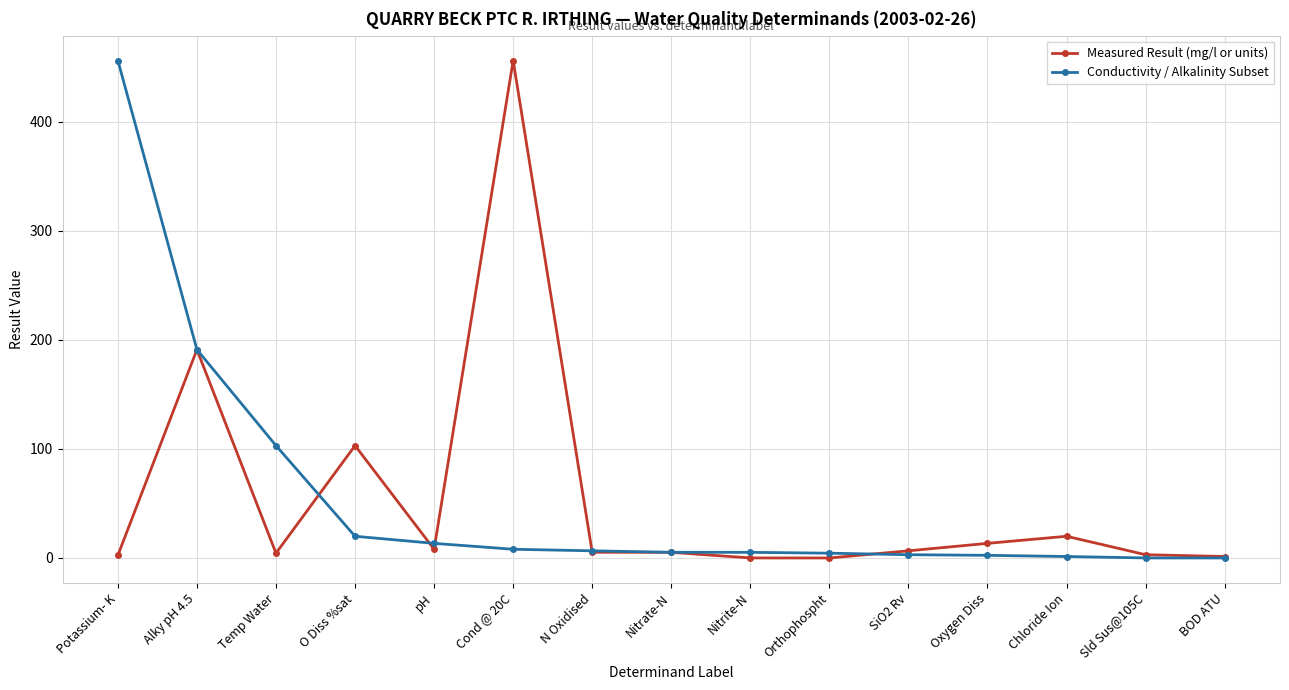

At which category does Measured Result (mg/l or units) reach its first local peak?

Alky pH 4.5